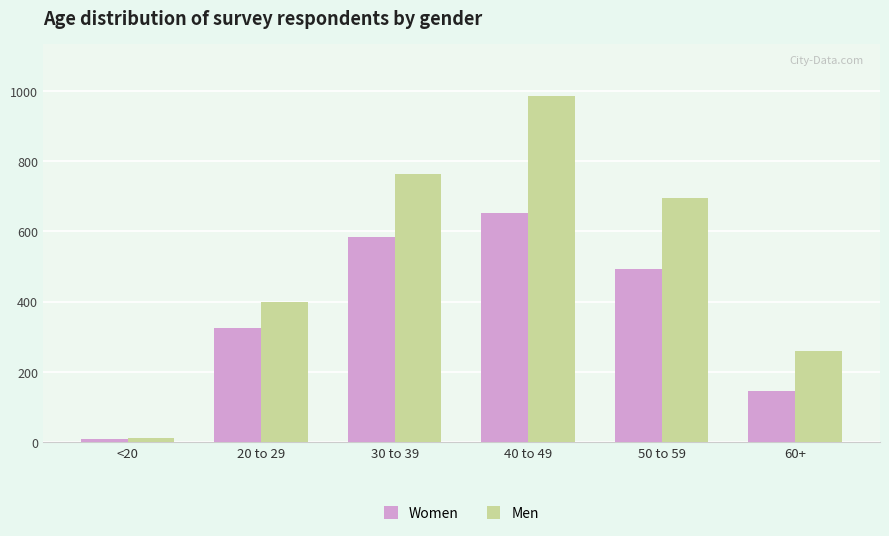

Between 20 to 29 and 30 to 39, which series saw the biggest shift?

Men